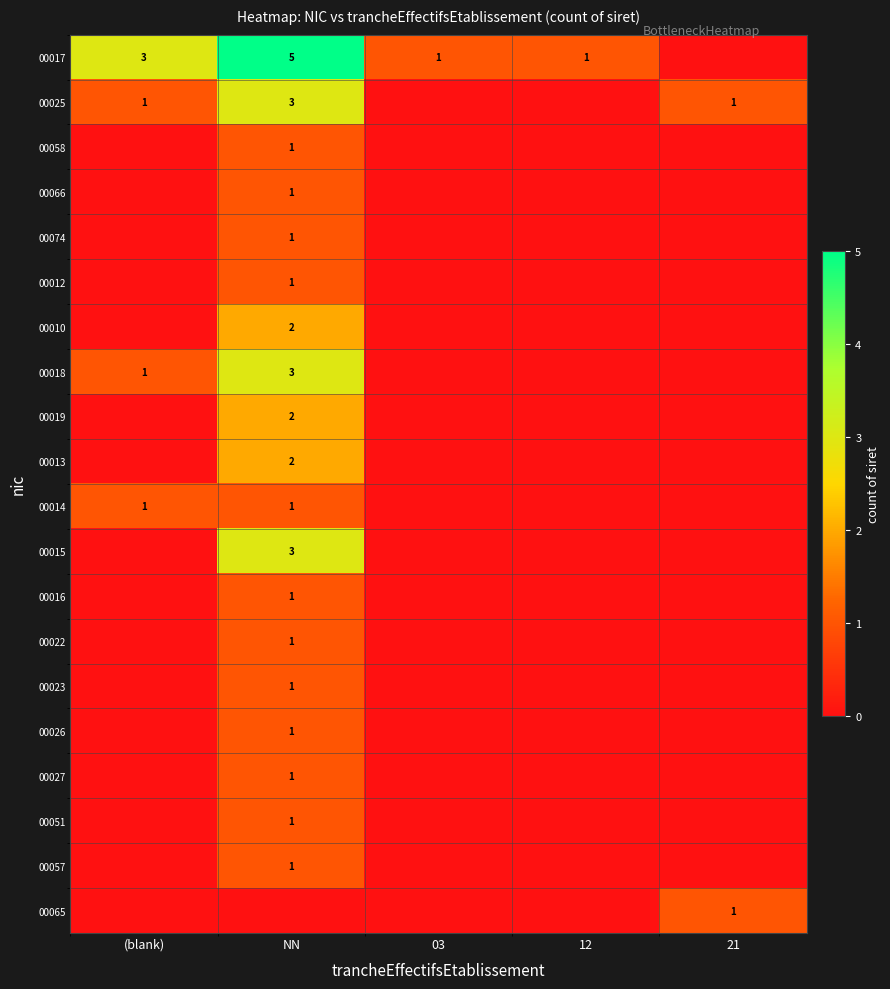

How many categories are shown in the chart?

5